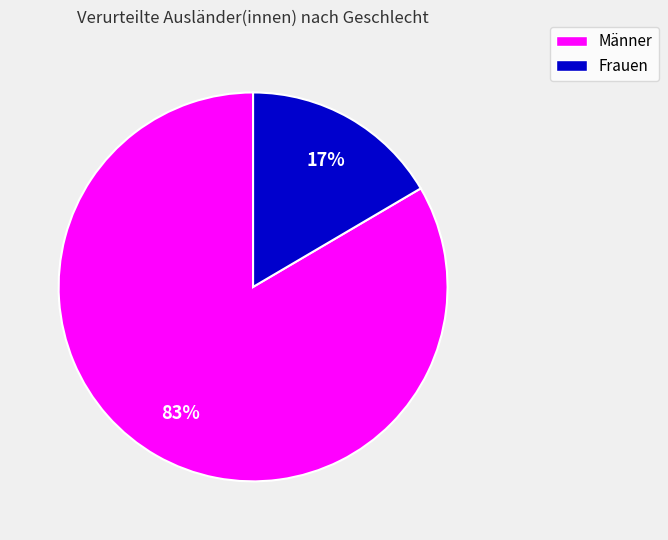

How many segments does this pie chart have?

2